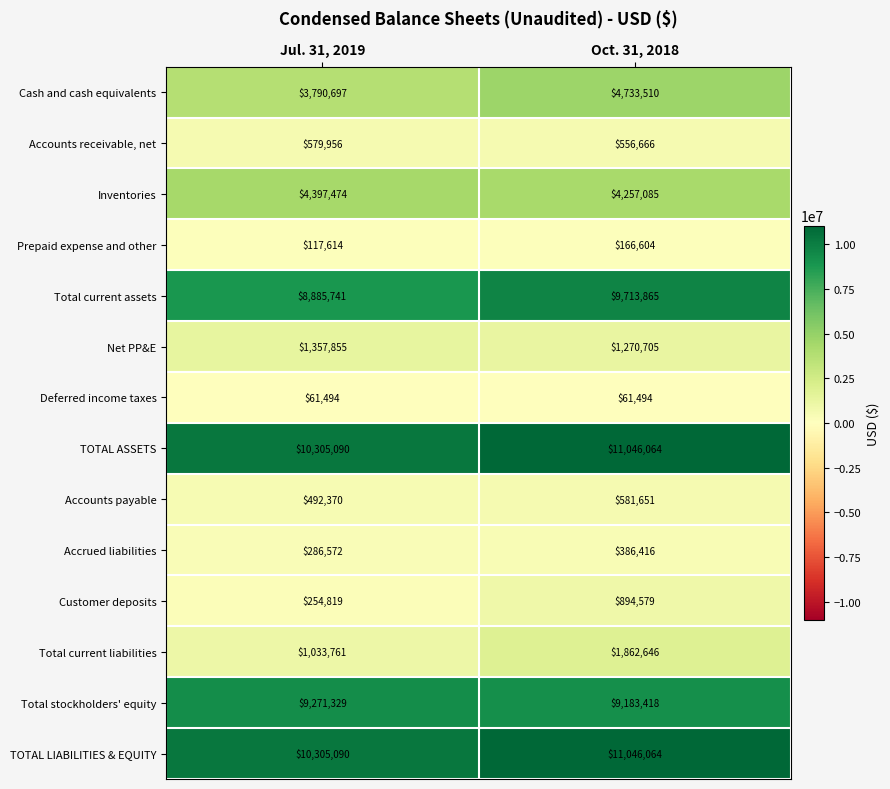

What is the highest value of the Accrued liabilities series?

386416